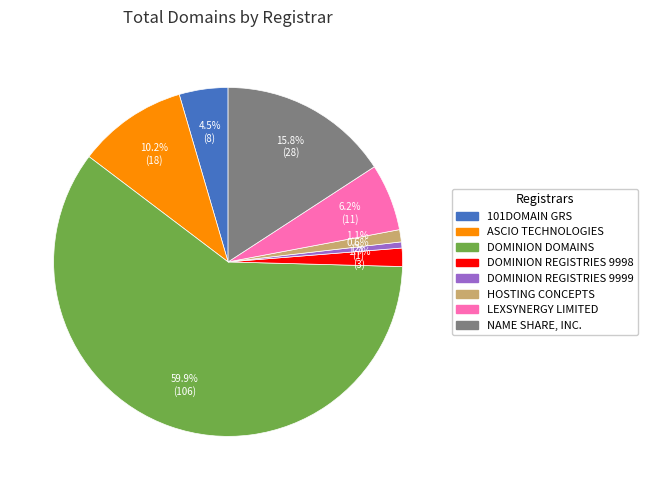

Rank the categories by value from lowest to highest.

Dominion Registries (9999), Hosting Concepts B.V. d/b/a Openprovider, Dominion Registries (9998), 101domain GRS Limited, Lexsynergy Limited, Ascio Technologies, Inc. - Denmark, Name Share, Inc., Dominion Domains, LLC